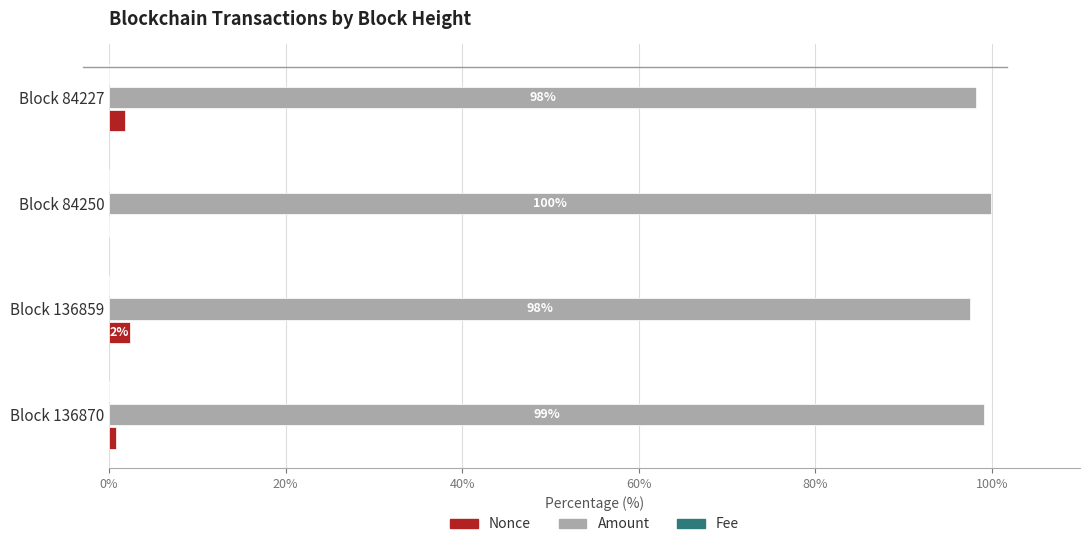

Is the value of Amount at Block 84227 greater than the value of Nonce at Block 136870?

Yes